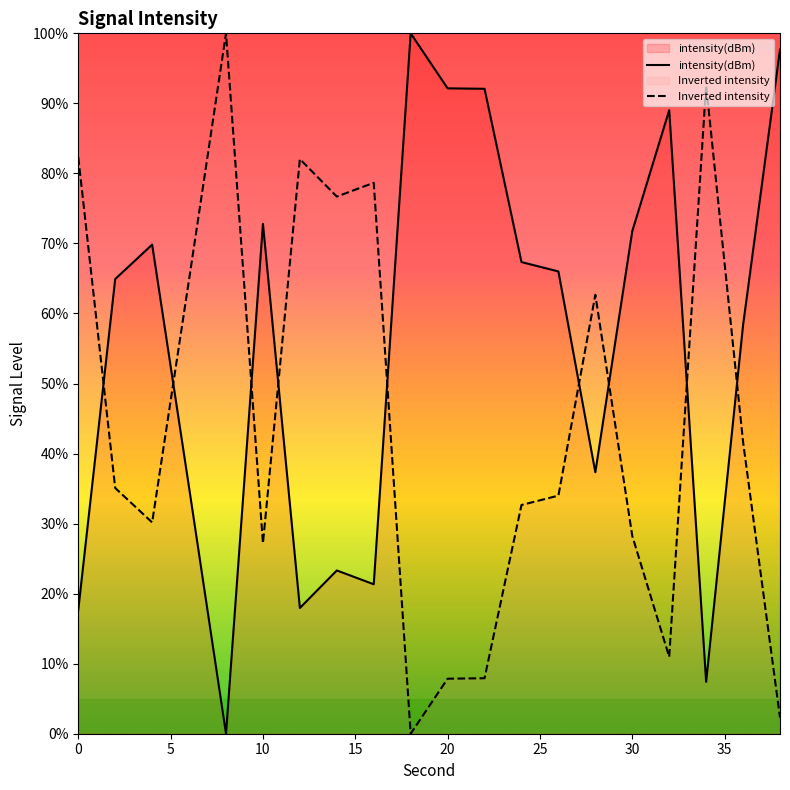

How many lines are shown in the chart?

2